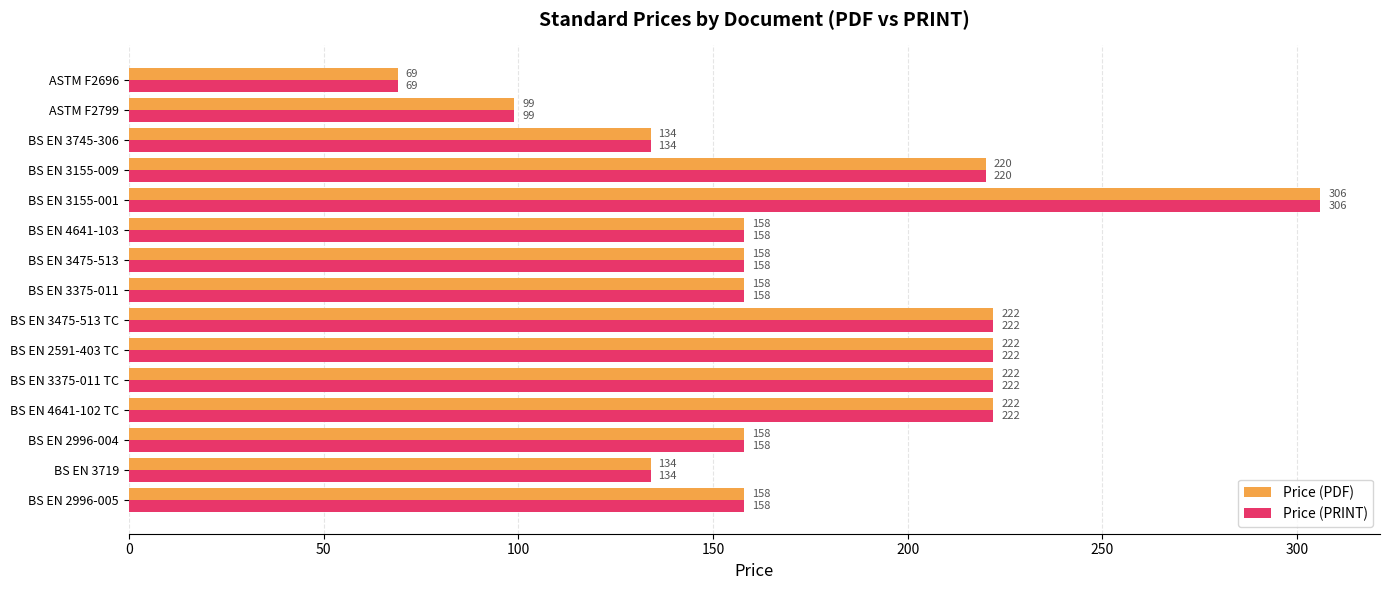

Is it true that Price (PRINT) equals 193 at BS EN 3155-001?

False